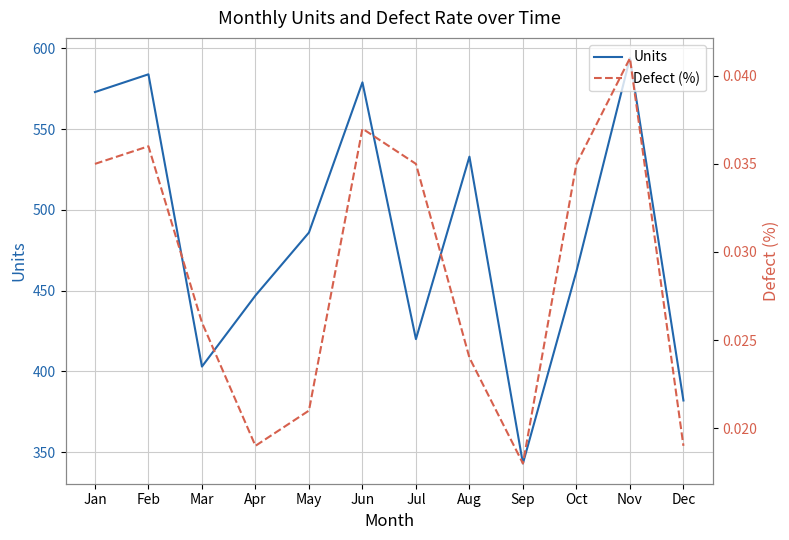

Is it true that Defect (%) equals 0.0 at Dec?

False